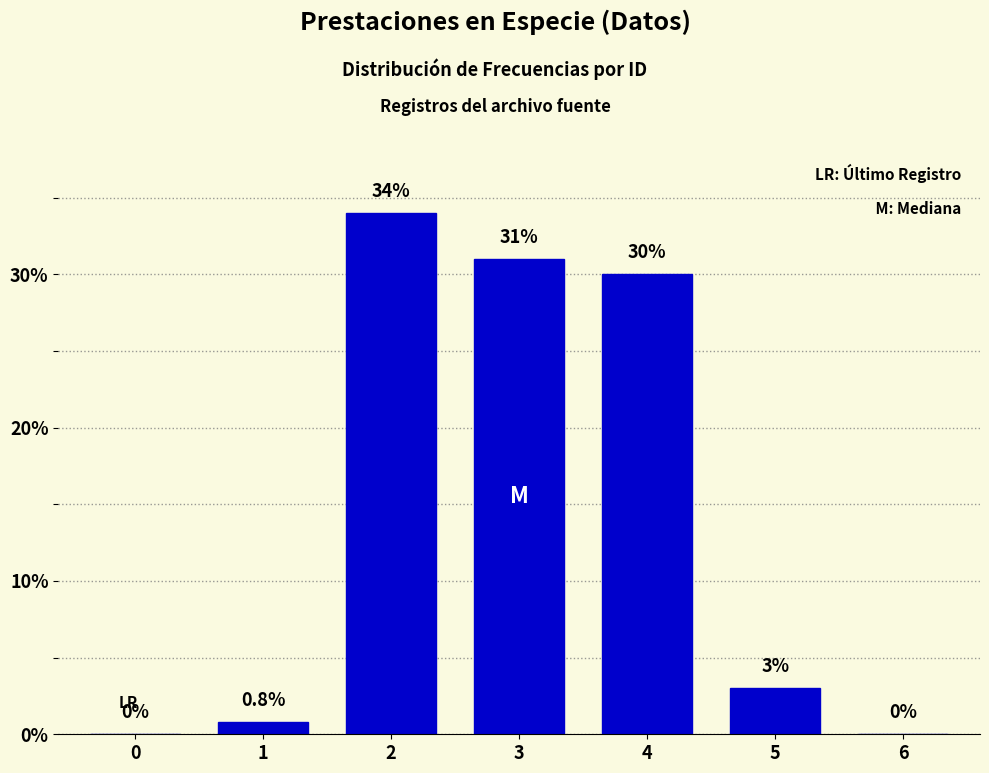

Reading left to right, transcribe all the data shown in this chart.

0=0.0	1=0.8	2=34.0	3=31.0	4=30.0	5=3.0	6=0.0